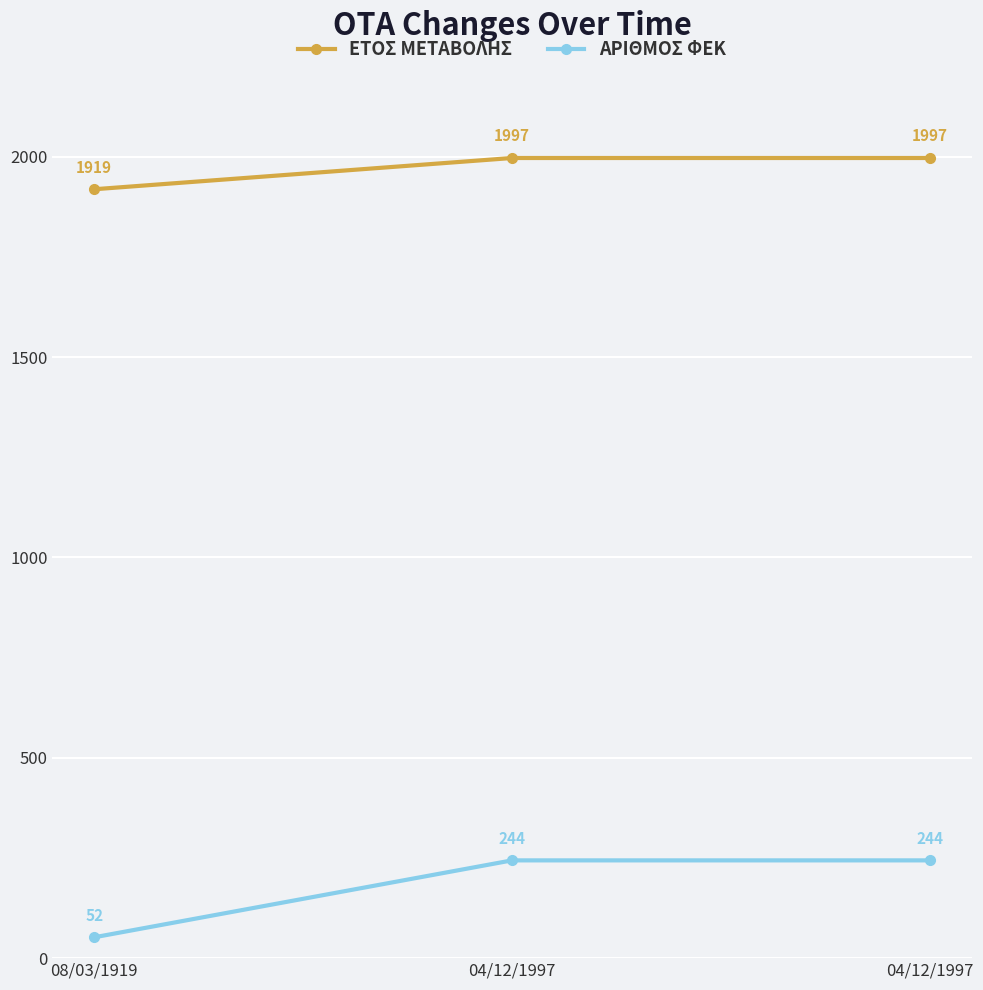

What are all the series names shown in the legend?

ΕΤΟΣ ΜΕΤΑΒΟΛΗΣ, ΑΡΙΘΜΟΣ ΦΕΚ